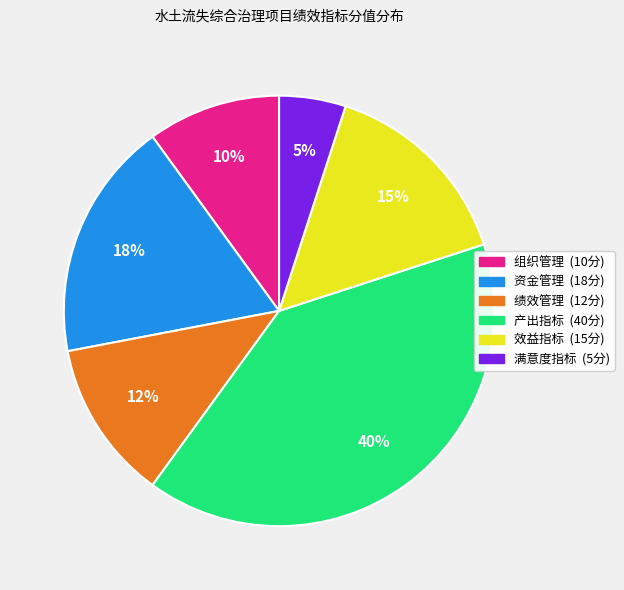

Is it true that 组织管理 is 10% of the pie?

True